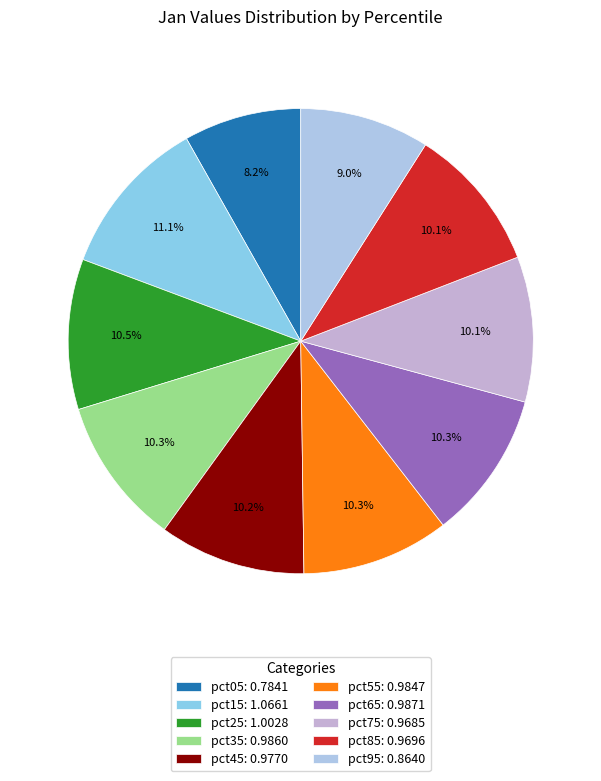

Count the number of slices in the pie.

10